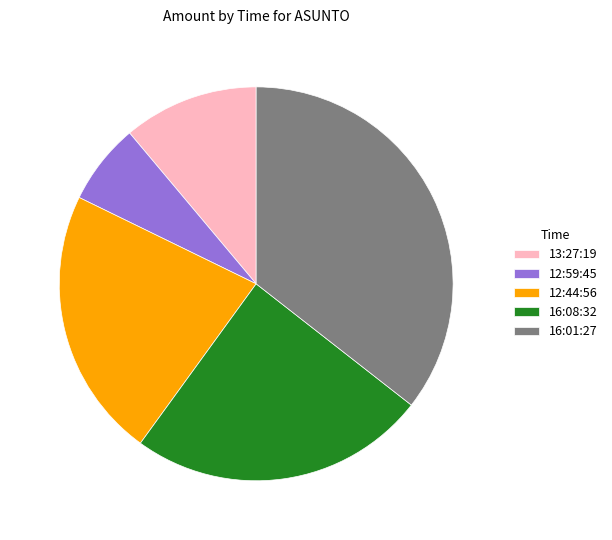

Approximately how many times larger is the value at 16:01:27 compared to 12:59:45?

5.3